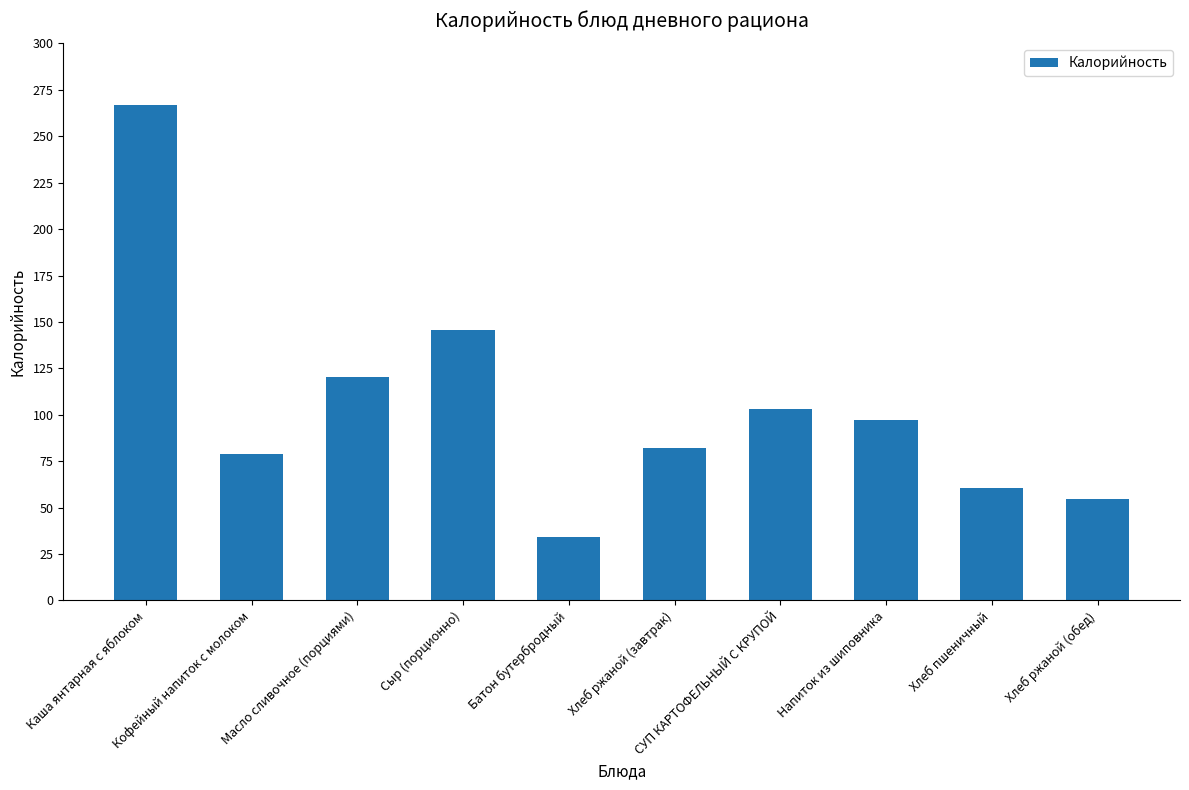

What is the difference between the maximum and minimum values?

232.8